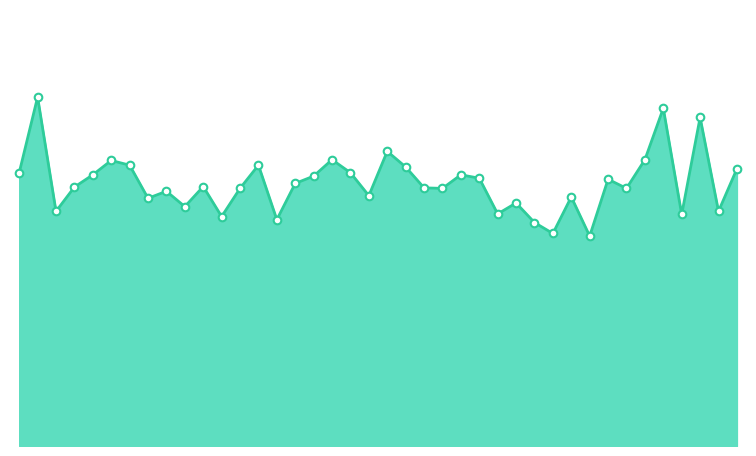

Does the chart have visible grid lines?

No